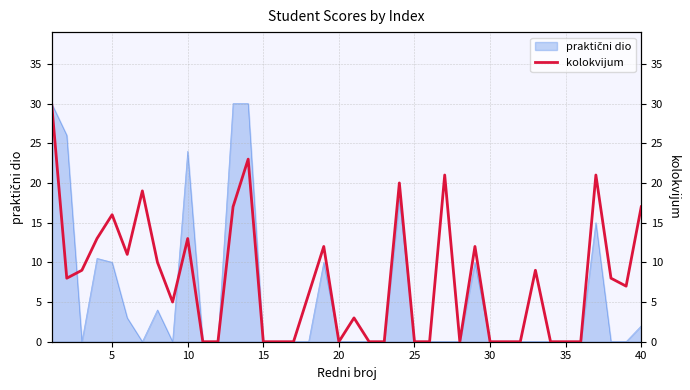

How many values are above zero?

23